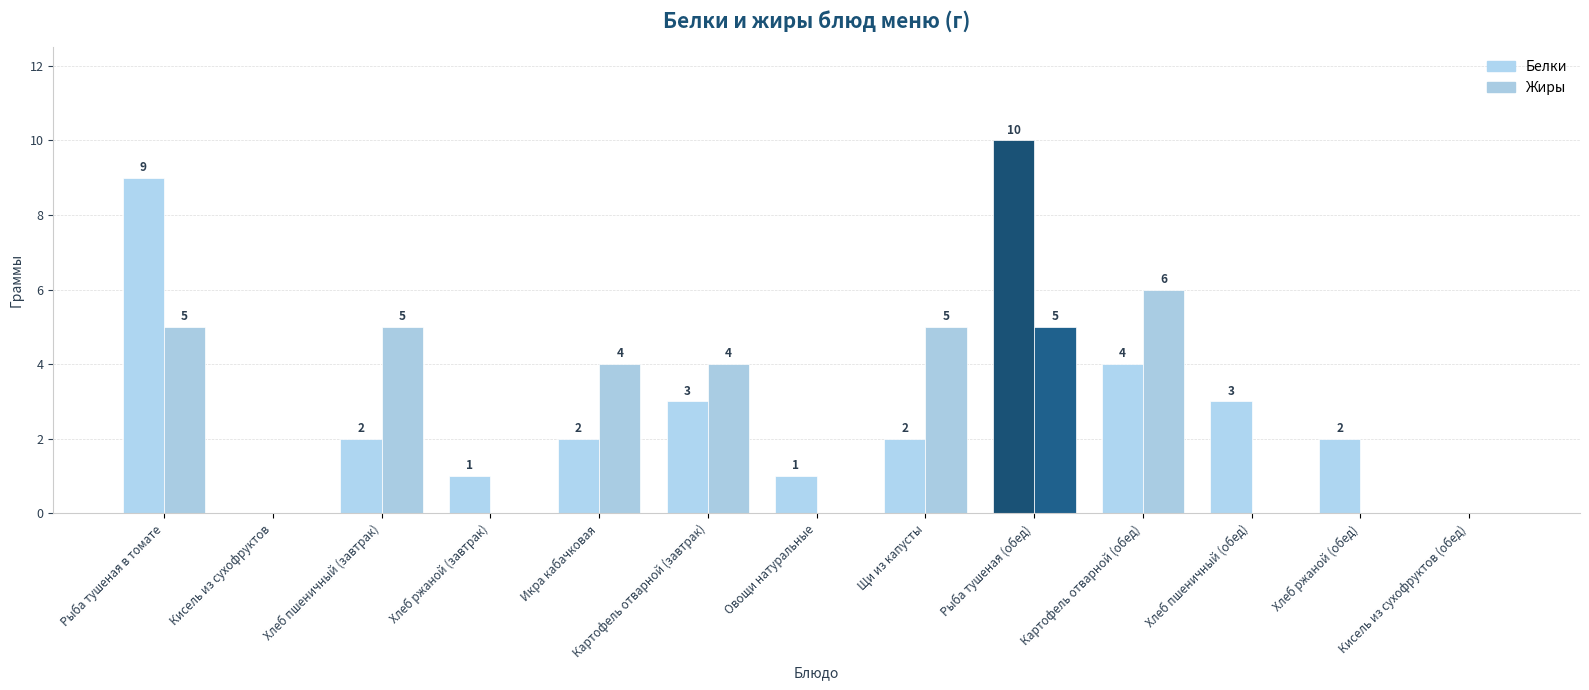

How many values in Белки are above zero?

11